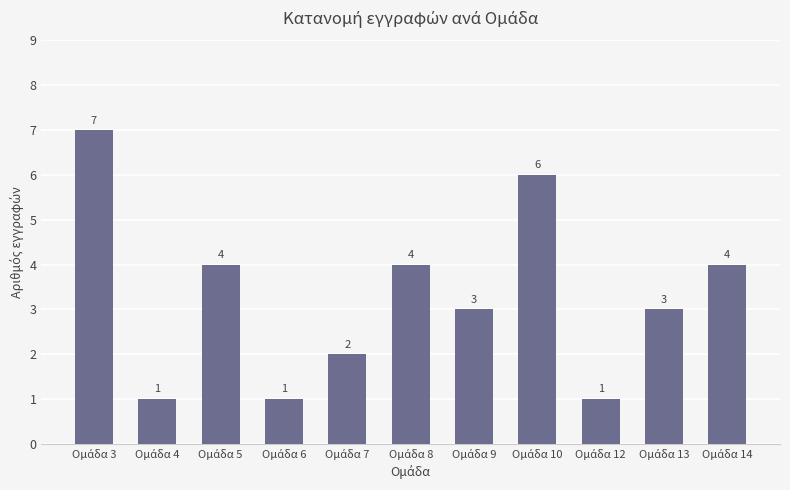

How many values are between 1 and 4?

9